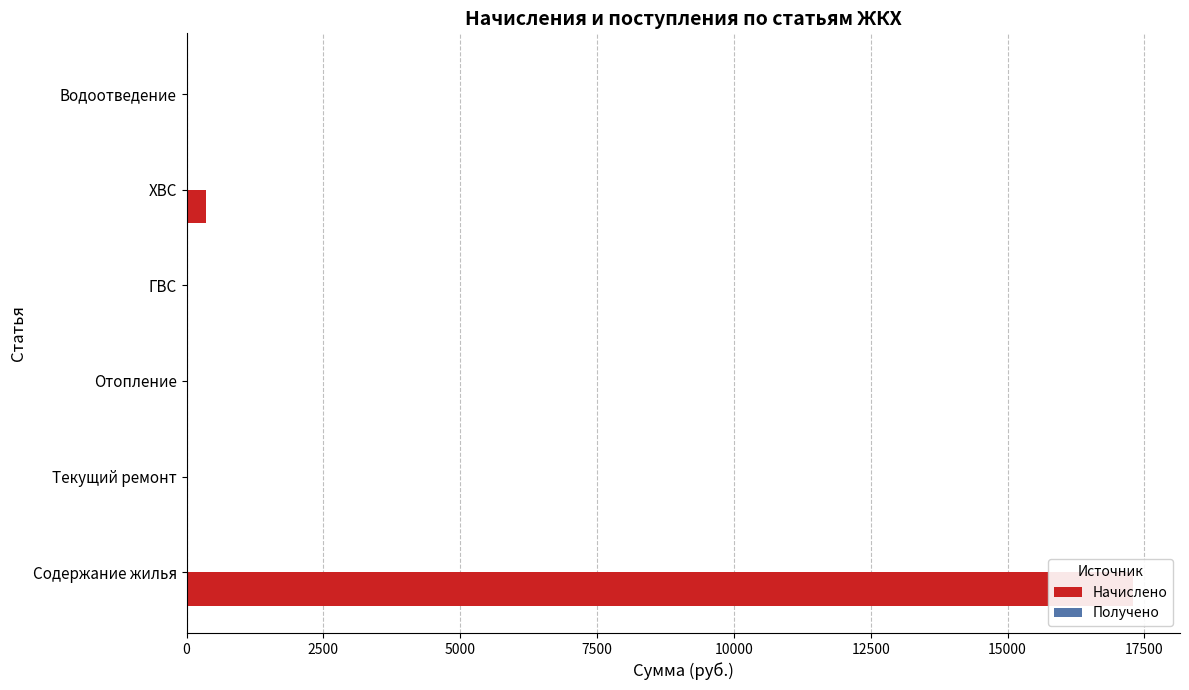

At how many categories does at least one series exceed 16052?

1